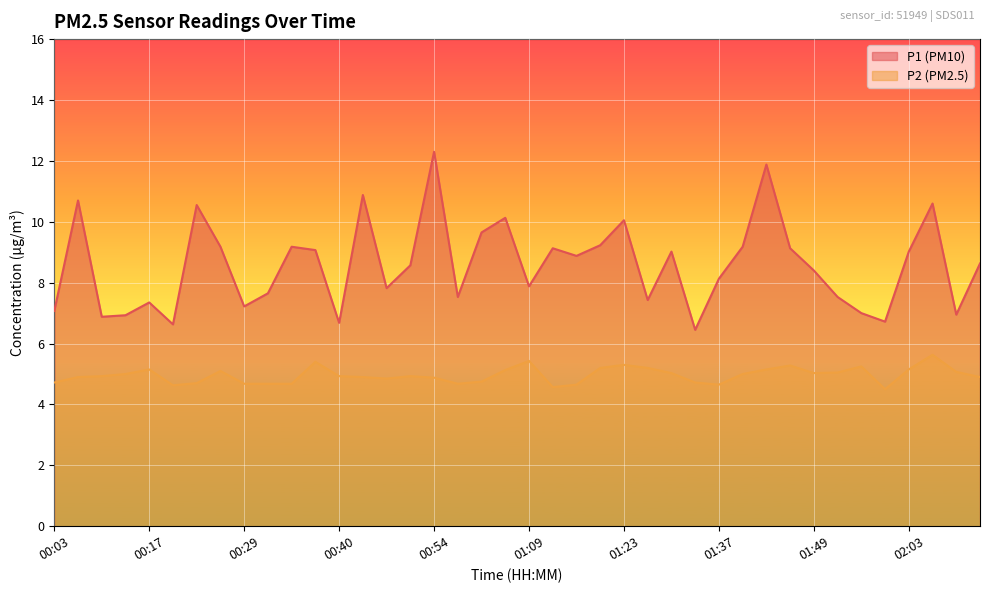

What is the difference between the highest and lowest values at 01:15?

4.2